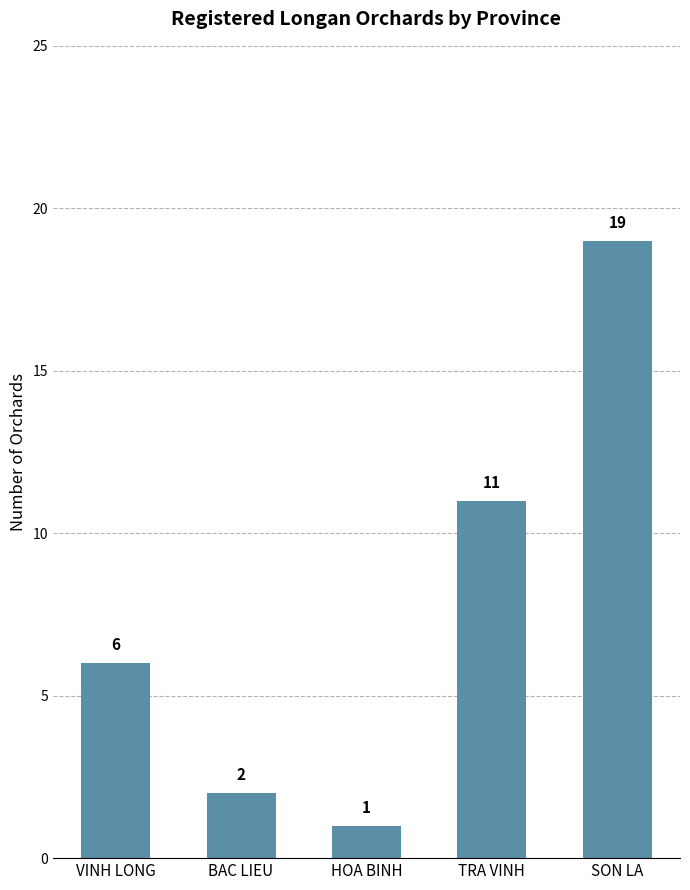

Between SON LA and TRA VINH, which is larger?

SON LA